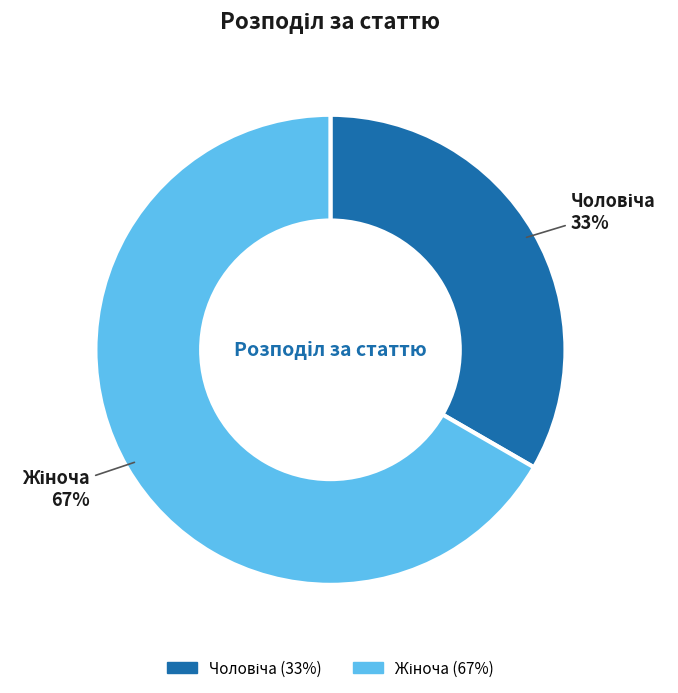

To the nearest percent, what is the average slice percentage?

50%